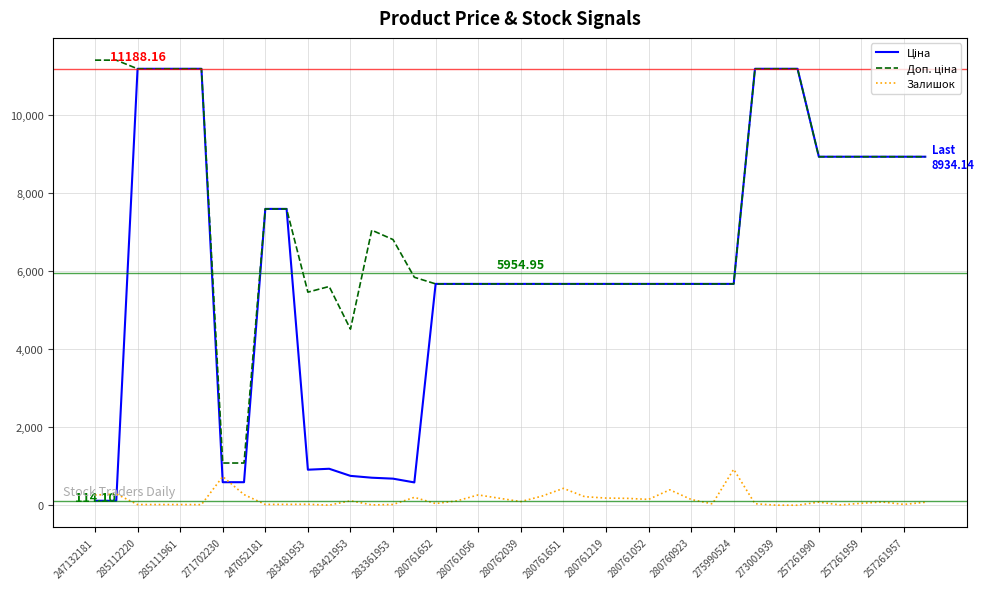

Is this an area chart (filled region under the line)?

No